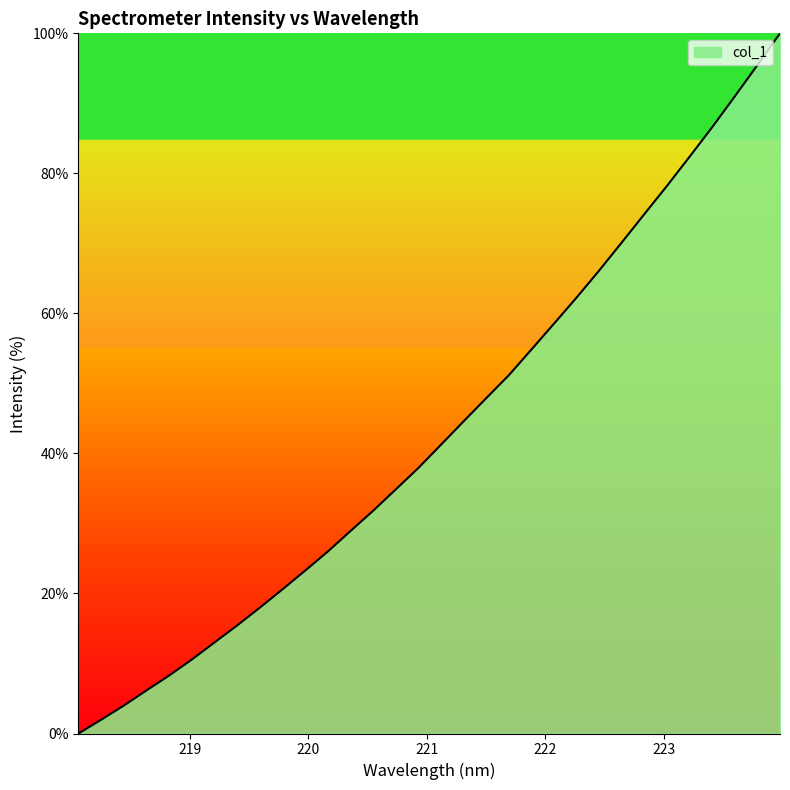

Does the chart have visible grid lines?

No